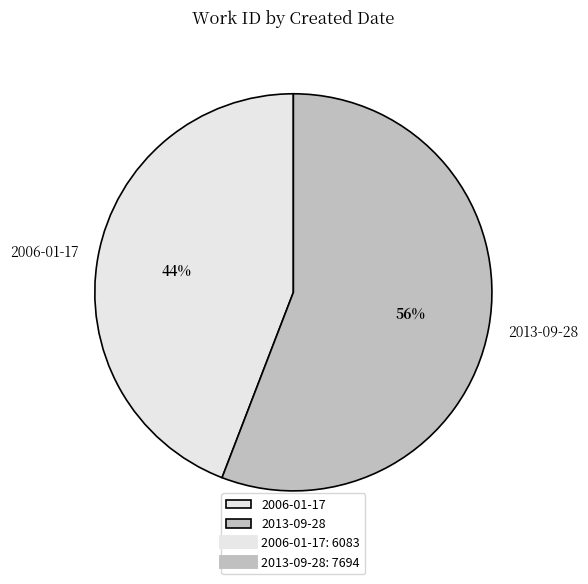

Rank the categories by value from lowest to highest.

2006-01-17, 2013-09-28